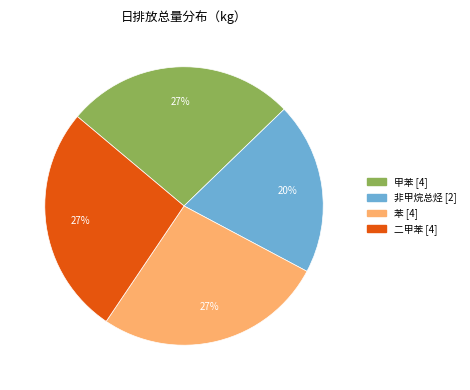

Is there a majority slice in this chart?

No